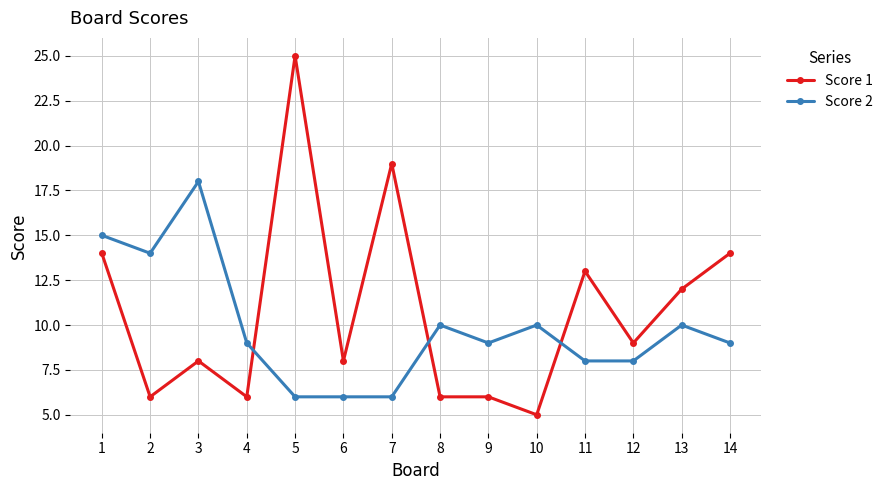

At which label does Score 2 reach its peak?

3